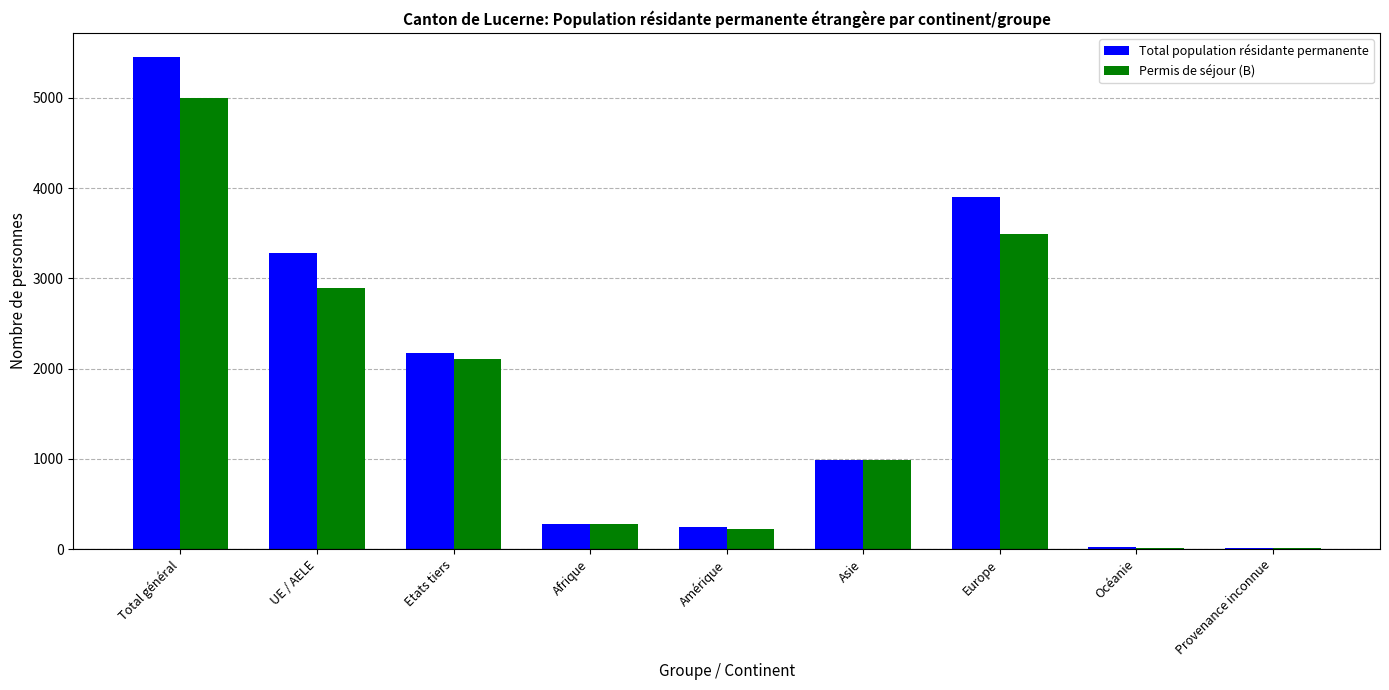

Between Total général and UE / AELE, which series saw the biggest shift?

Total population résidante permanente